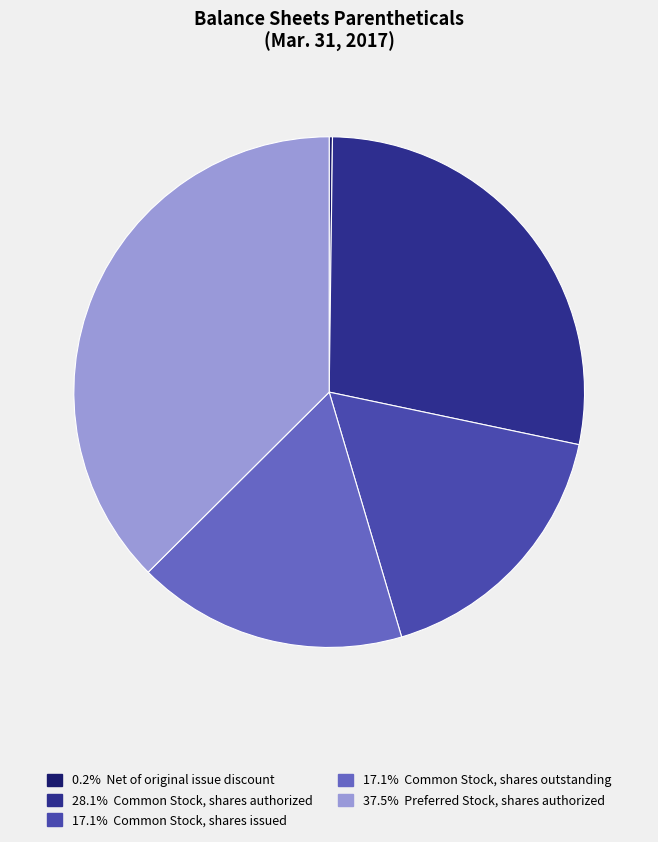

Does any single category account for the majority?

No